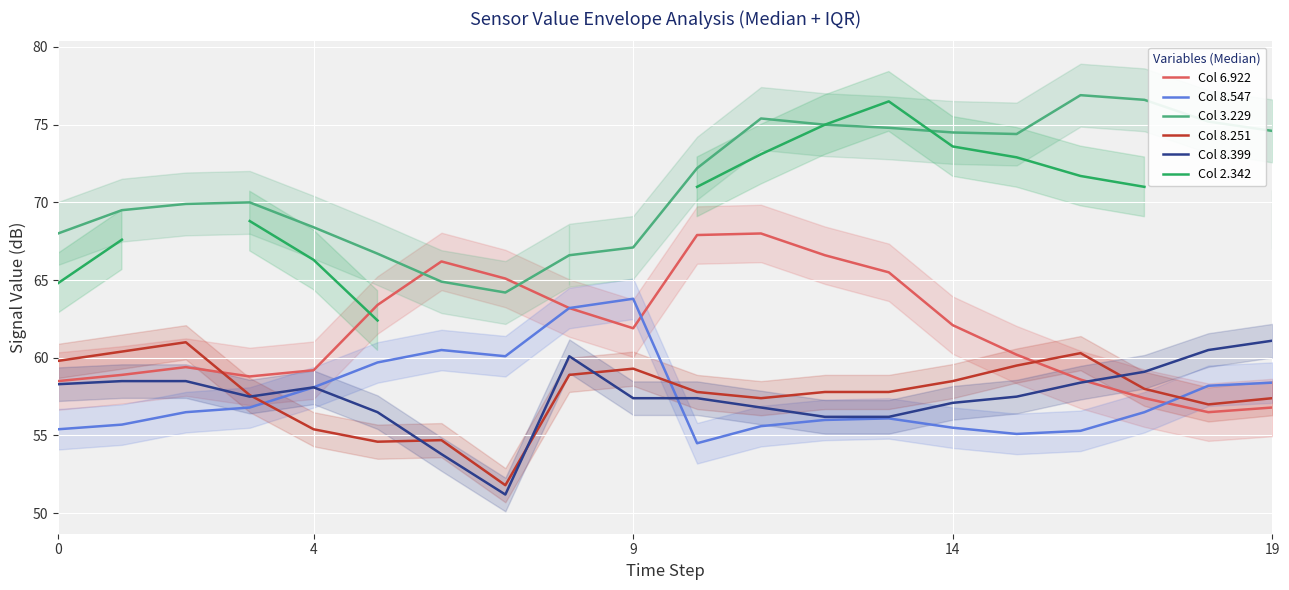

Is it true that Col 8.399 equals 57.4 at 10?

True